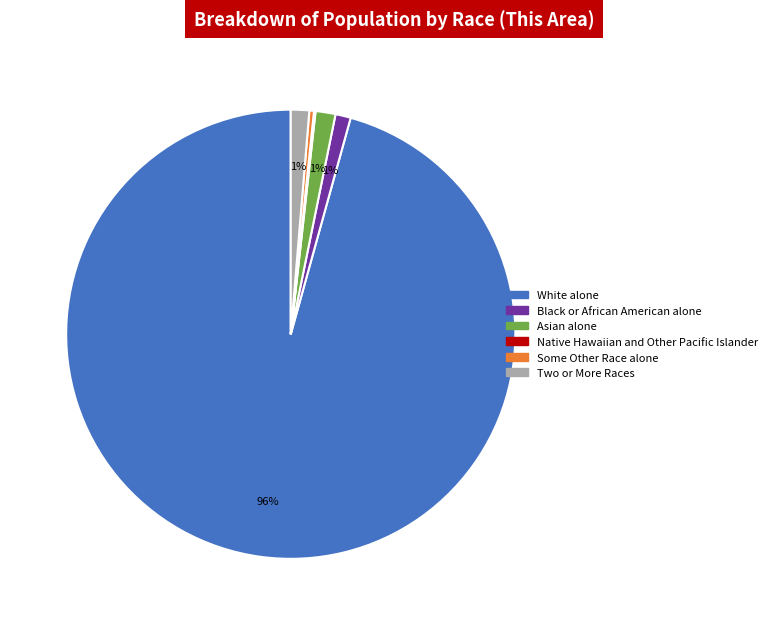

Is there a majority slice in this chart?

Yes